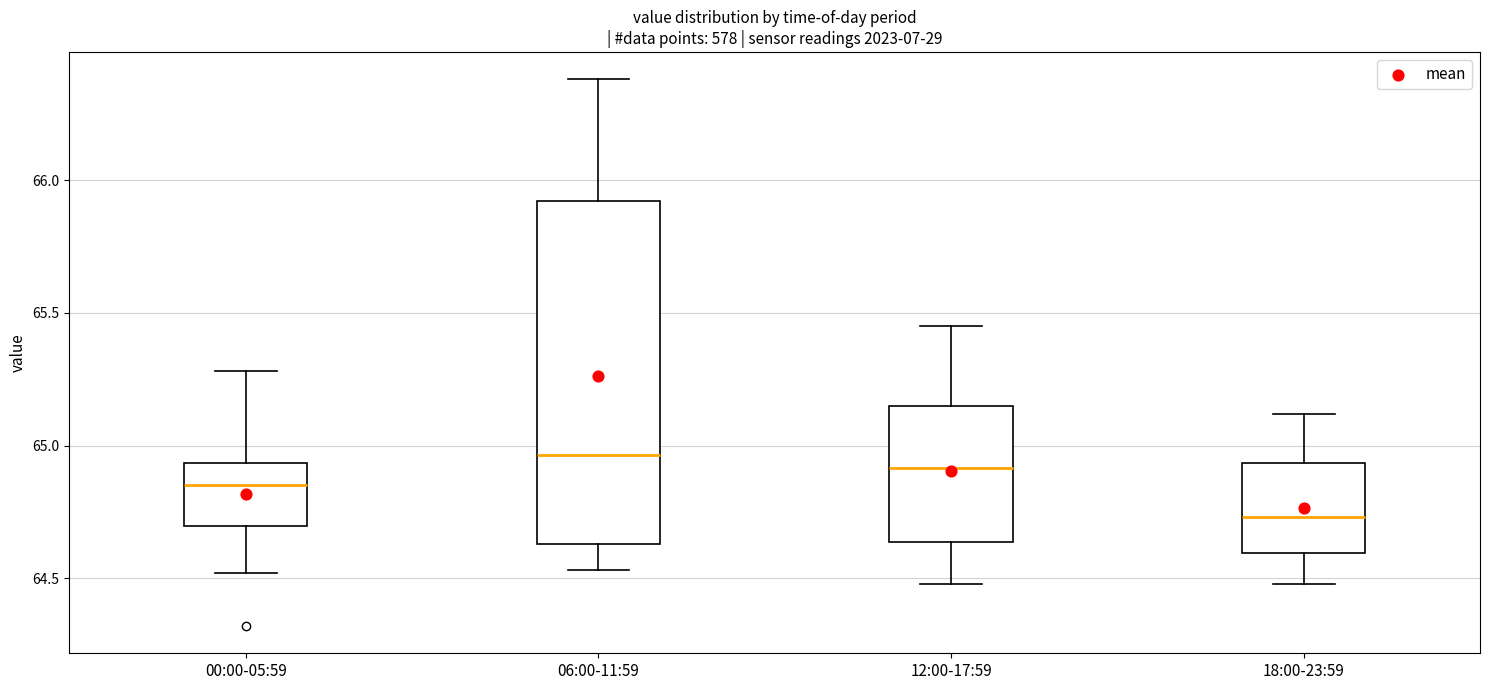

Which box is the tallest, from its lower edge to its upper edge?

06:00-11:59